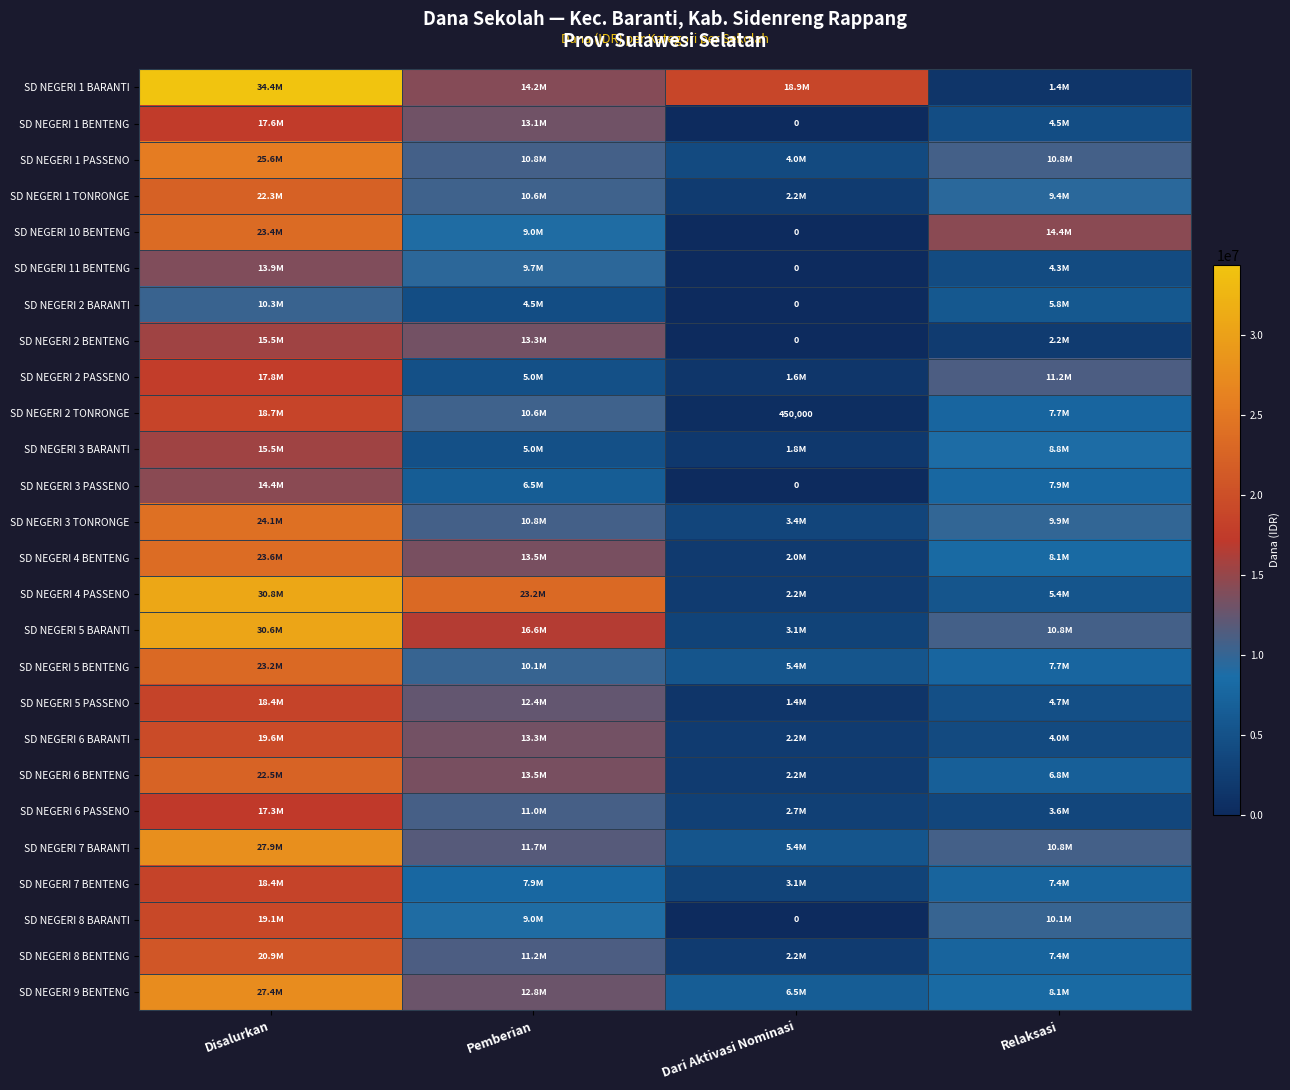

The value of SD NEGERI 1 BENTENG at Dari Aktivasi Nominasi is 10882940. True or false?

False